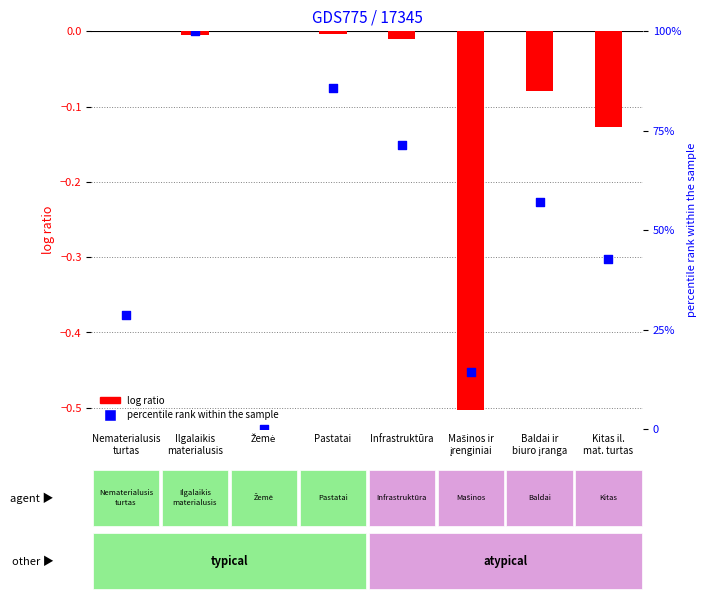

At how many categories does at least one series exceed 82?

2